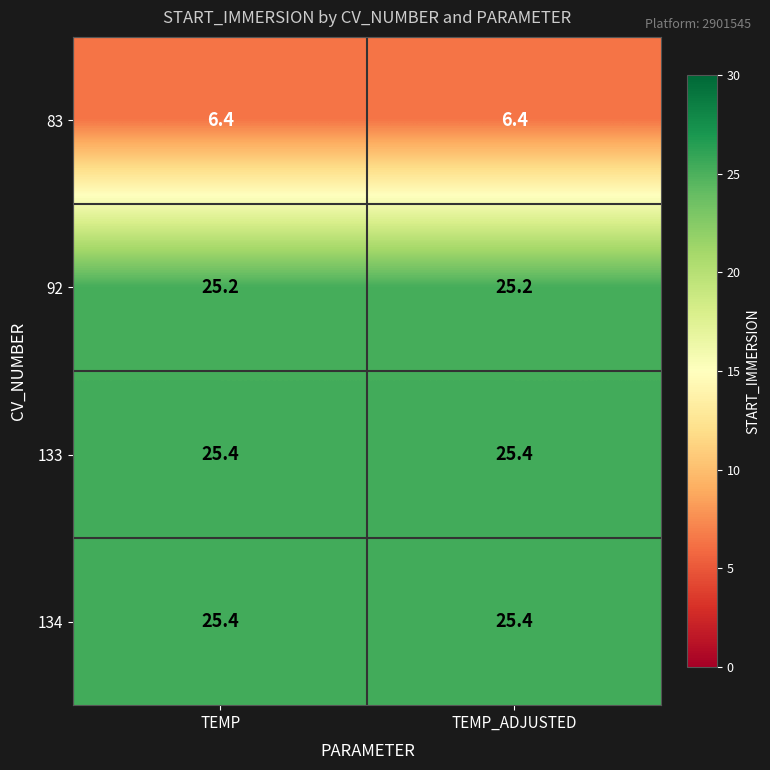

Reading right to left, list all the values displayed in this chart.

83: TEMP_ADJUSTED=6.4	TEMP=6.4
92: TEMP_ADJUSTED=25.2	TEMP=25.2
133: TEMP_ADJUSTED=25.4	TEMP=25.4
134: TEMP_ADJUSTED=25.4	TEMP=25.4